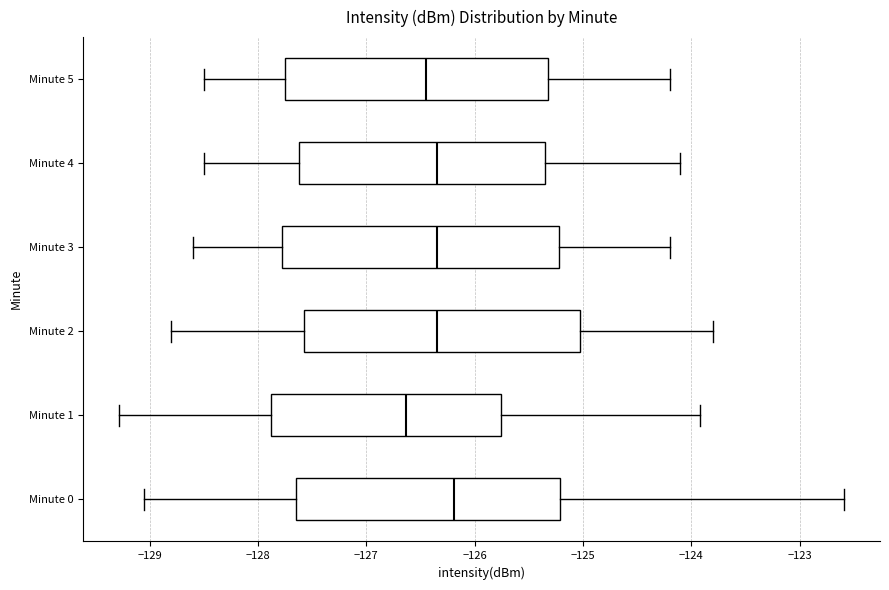

Reading bottom to top, transcribe this box plot: for each box, give where its median line is, the range the box spans, and where its two whiskers end, as read against the x-axis. The values are not printed on the chart, so give them approximately, as read against the axis.

Minute 0: median -126.2, box -127.6 to -125.2, whiskers -129.0 to -122.6
Minute 1: median -126.6, box -127.9 to -125.8, whiskers -129.3 to -123.9
Minute 2: median -126.3, box -127.6 to -125.0, whiskers -128.8 to -123.8
Minute 3: median -126.3, box -127.8 to -125.2, whiskers -128.6 to -124.2
Minute 4: median -126.3, box -127.6 to -125.3, whiskers -128.5 to -124.1
Minute 5: median -126.4, box -127.7 to -125.3, whiskers -128.5 to -124.2